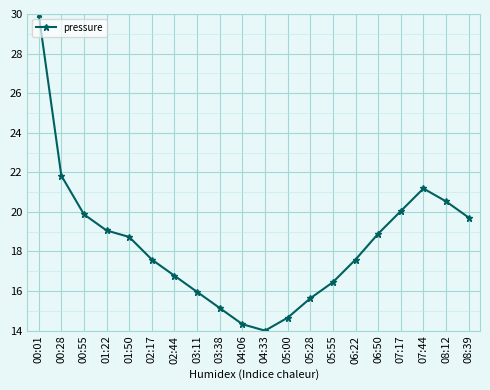

What is the ratio of the value at 02:44 to the value at 00:01?

0.6